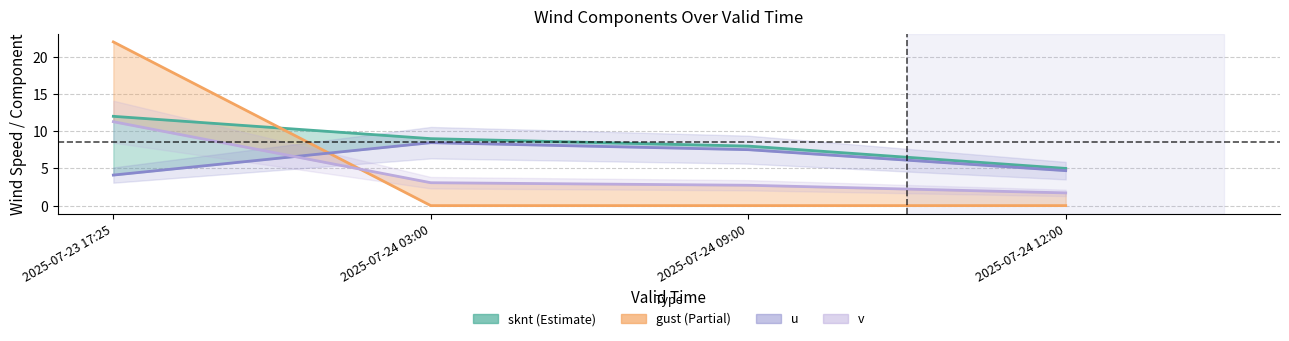

Where is the first local maximum for u?

2025-07-24 03:00